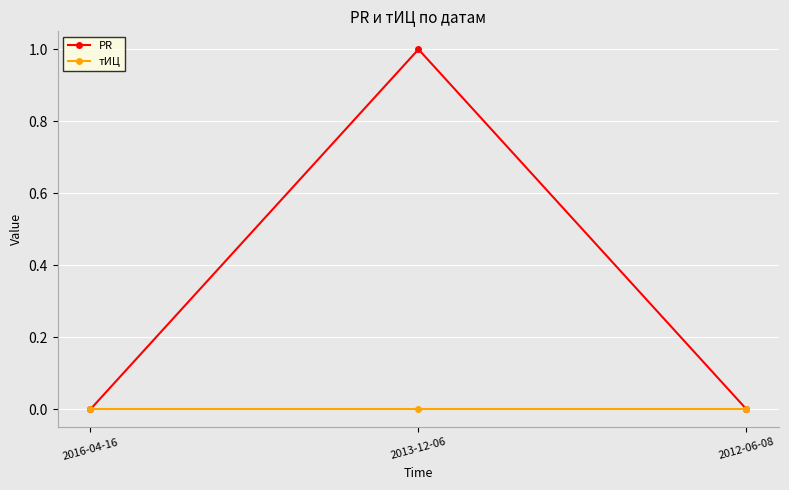

Count the number of data series in this chart.

2